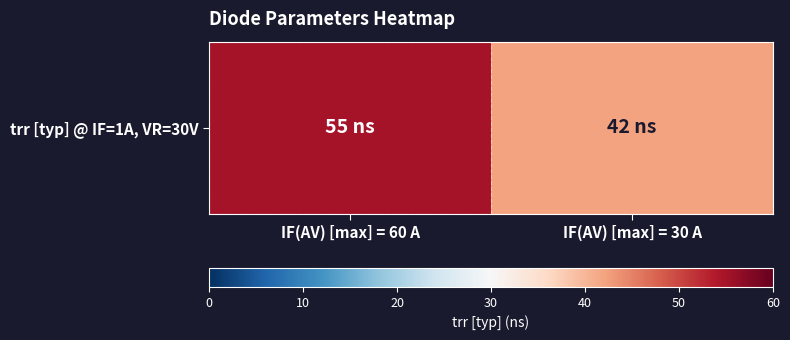

Where is the data nearest to the value 48?

IF(AV) [max] = 30 A